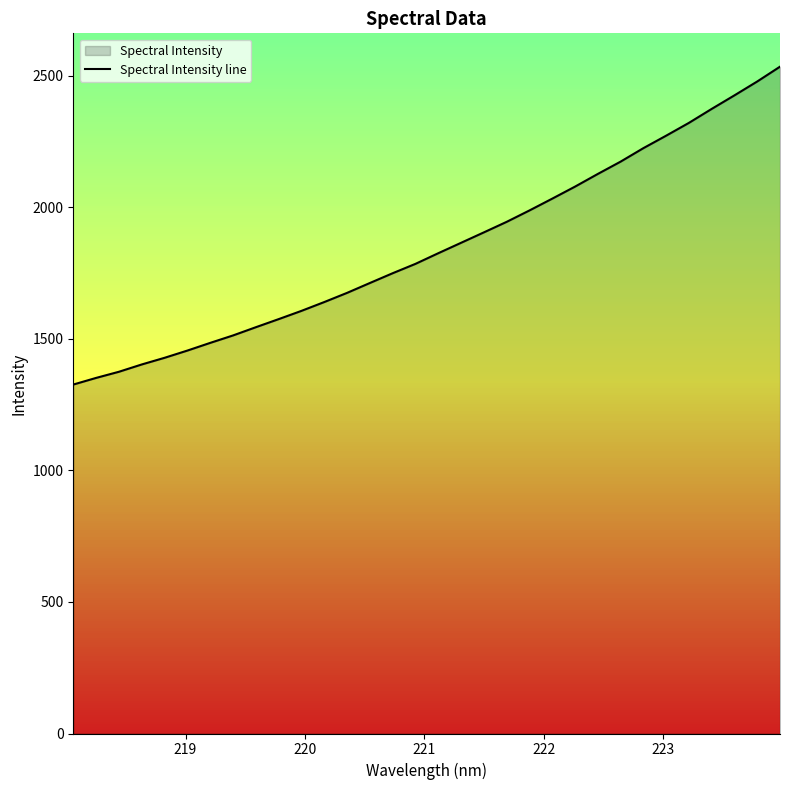

What is the greatest value displayed?

2534.3